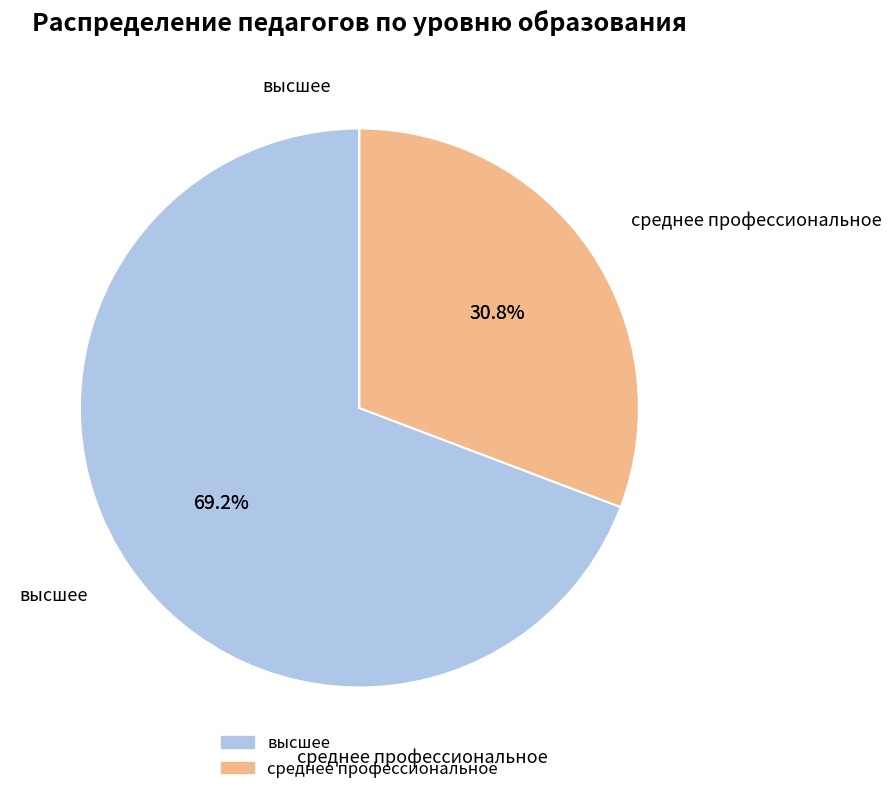

What percentage is the среднее профессиональное slice, to the nearest percent?

31%